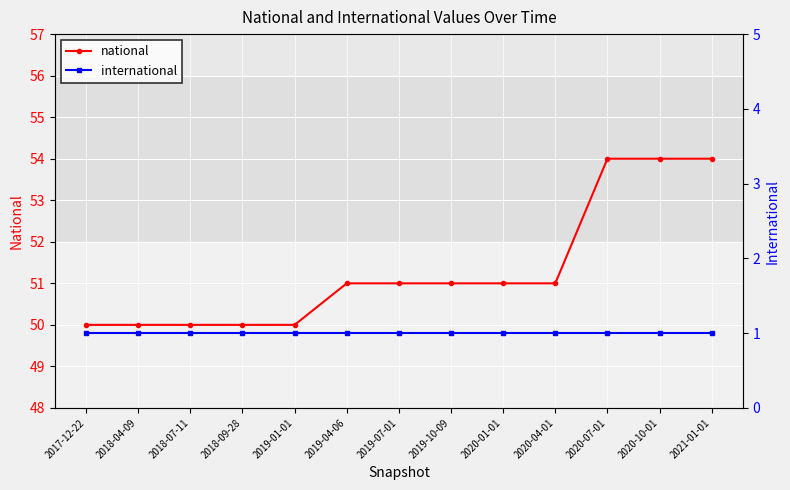

Which label corresponds to the largest value in the chart?

2020-07-01